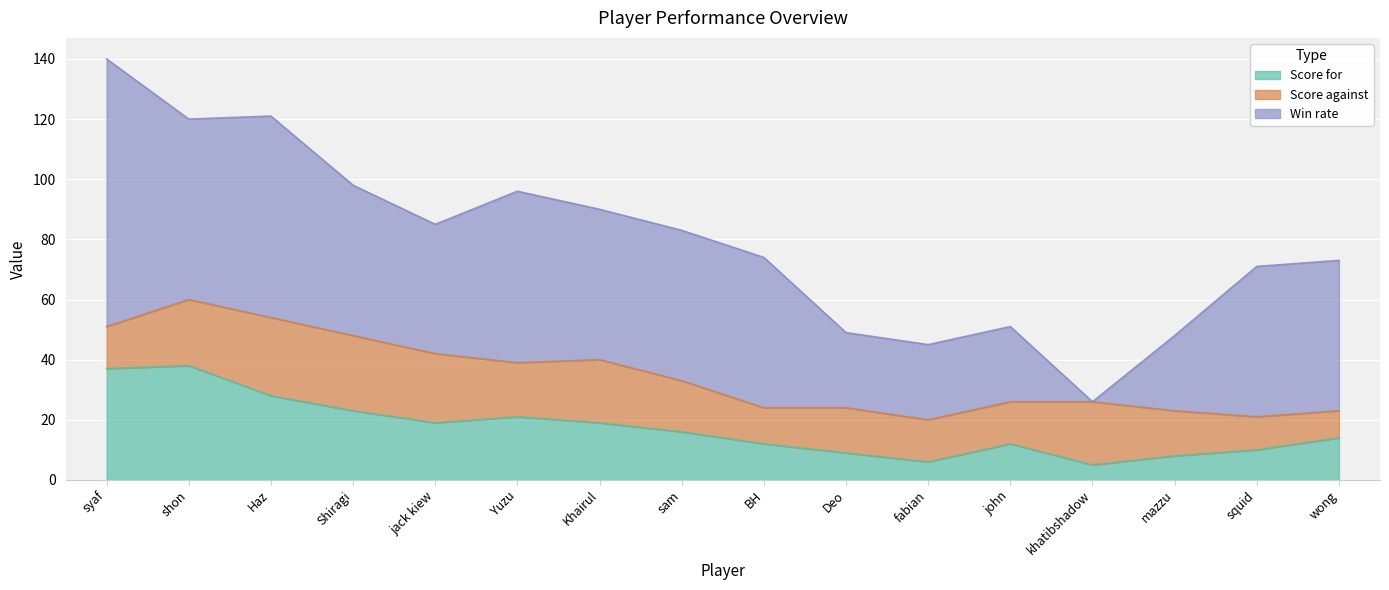

How many interior local valleys does the Score for series have?

3